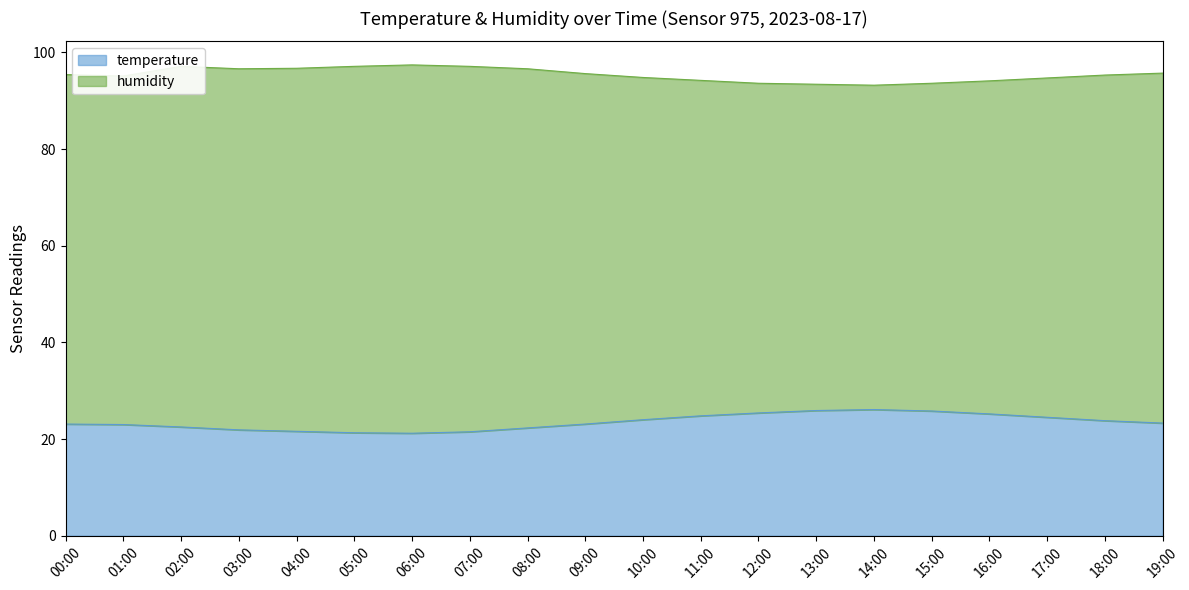

True or false: humidity has a value of 37.5 at 07:00.

False